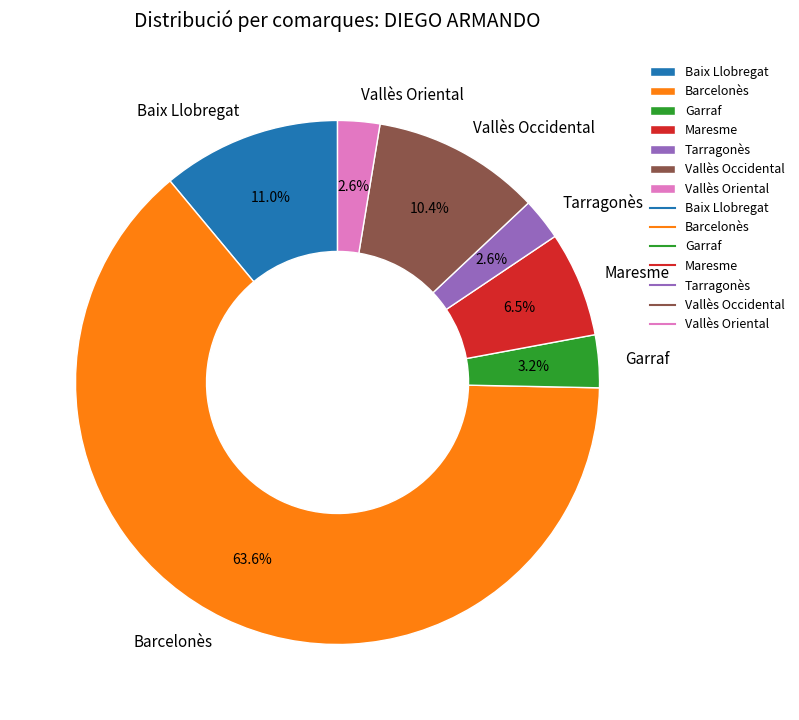

Combined, what portion of the pie is Maresme and Vallès Oriental?

9.1%